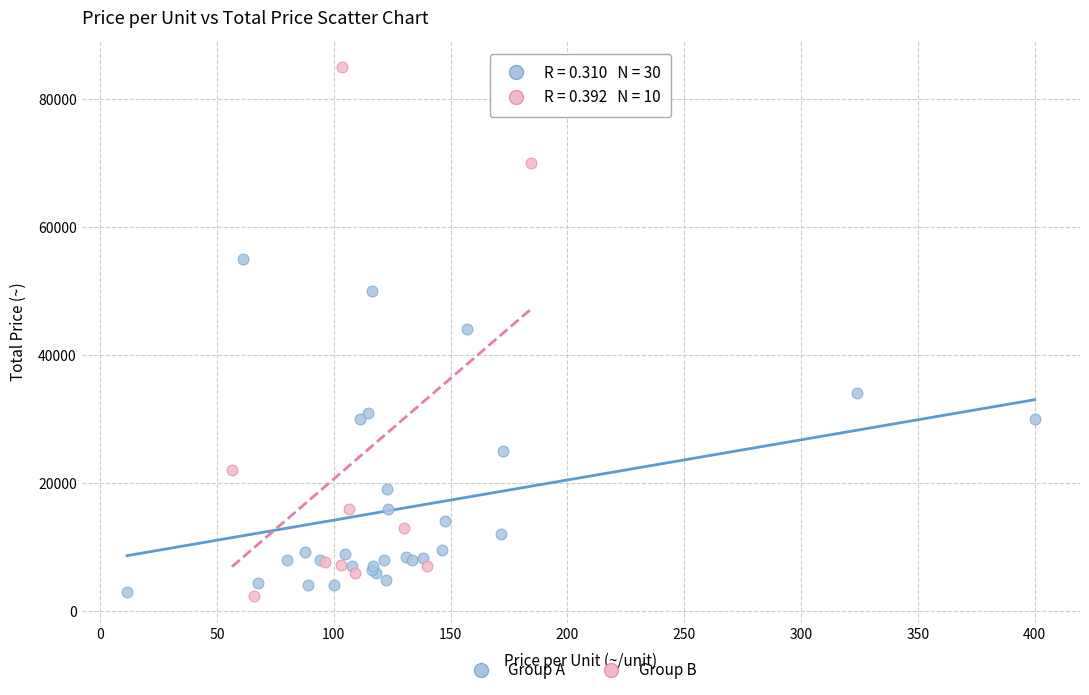

Which series has the largest Y range (max minus min)?

Group B